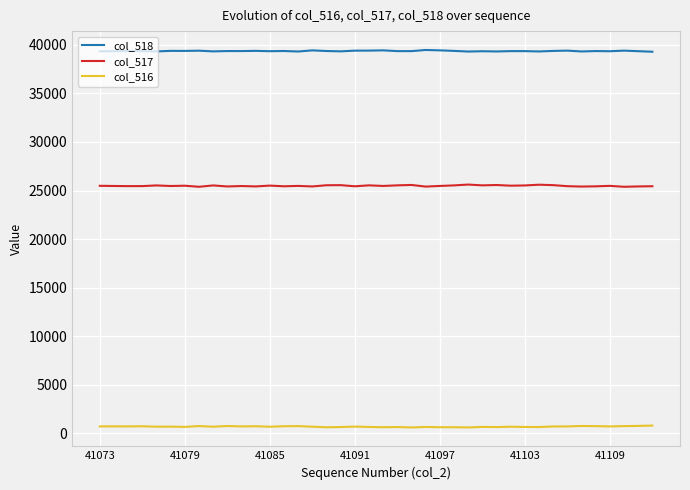

Which series has the largest total across all categories?

col_518